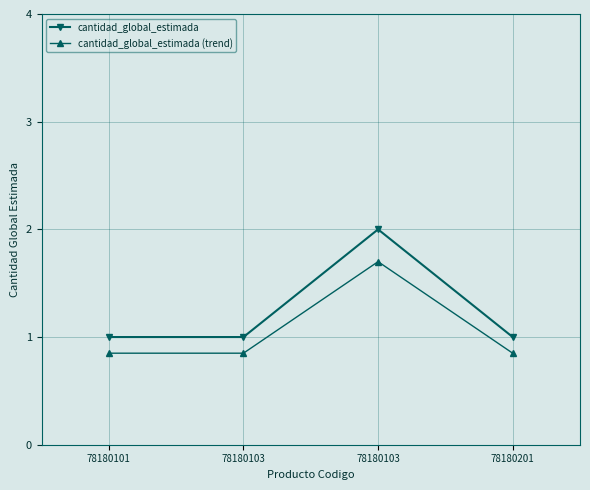

List the labels in order of cantidad_global_estimada value, smallest first.

78180101, 78180103, 78180201, 78180103